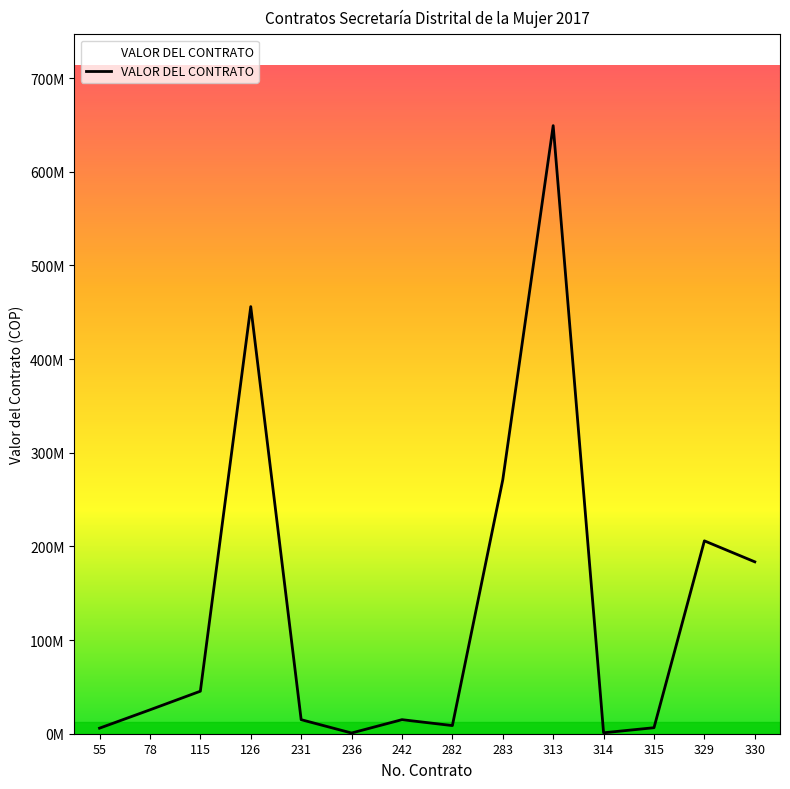

True or false: the data shows 45379264 at 115.

True